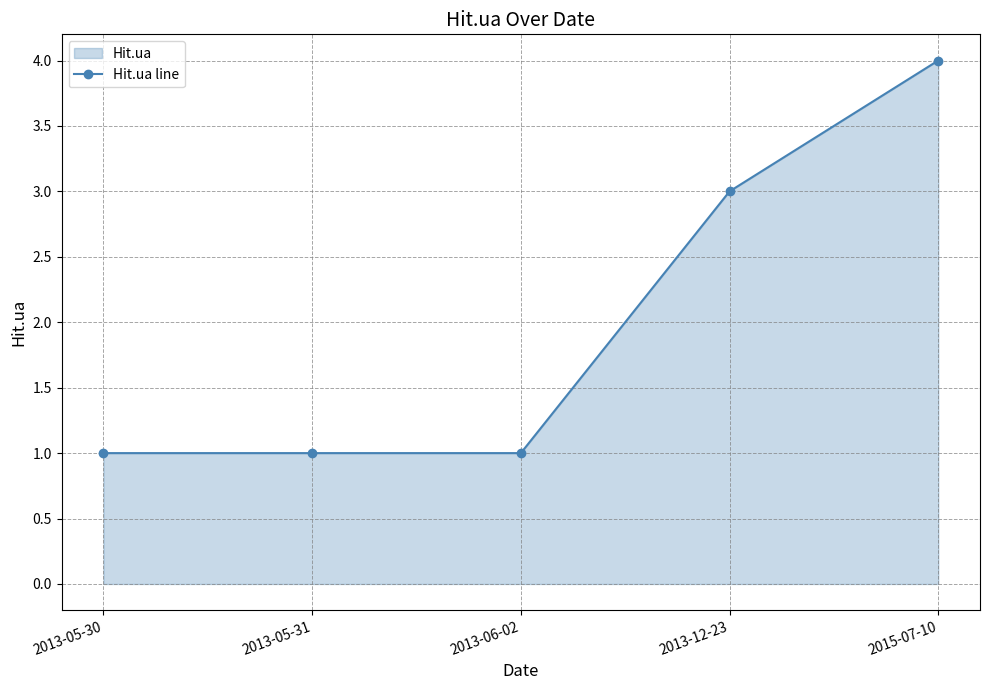

Reading left to right, what are all the values shown in this chart?

1	1	1	3	4